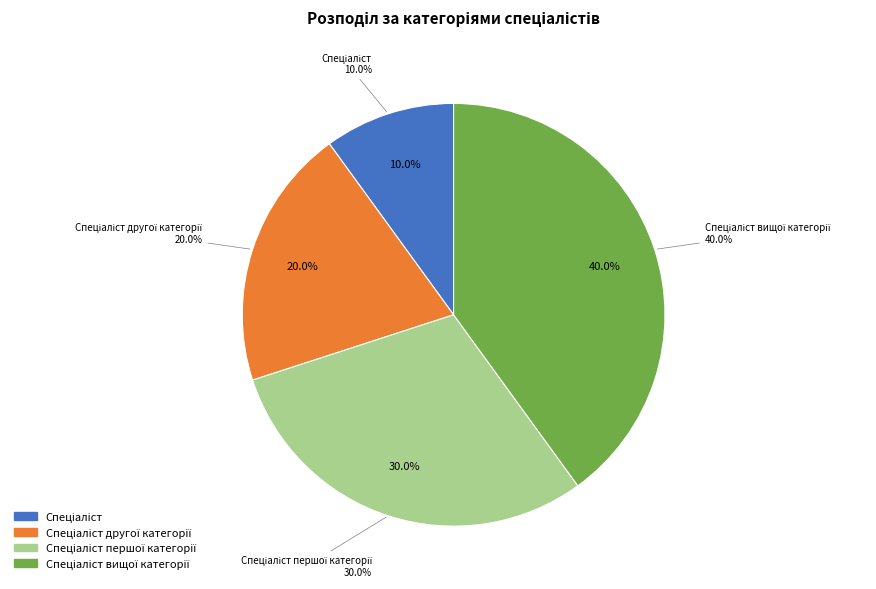

What is the total percentage of Спеціаліст другої категорії and Спеціаліст першої категорії?

50.0%